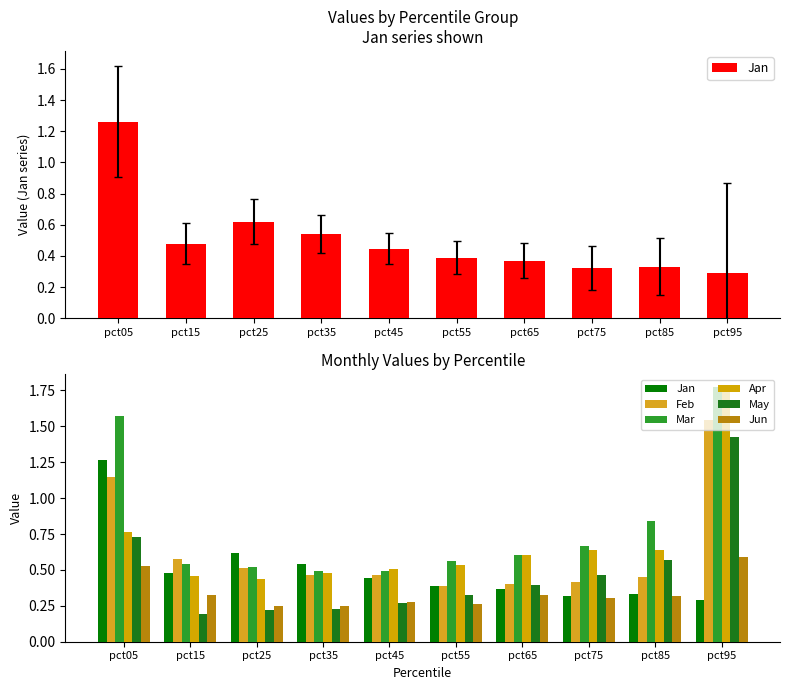

True or false: Jun has a value of 0.3 at pct75.

True